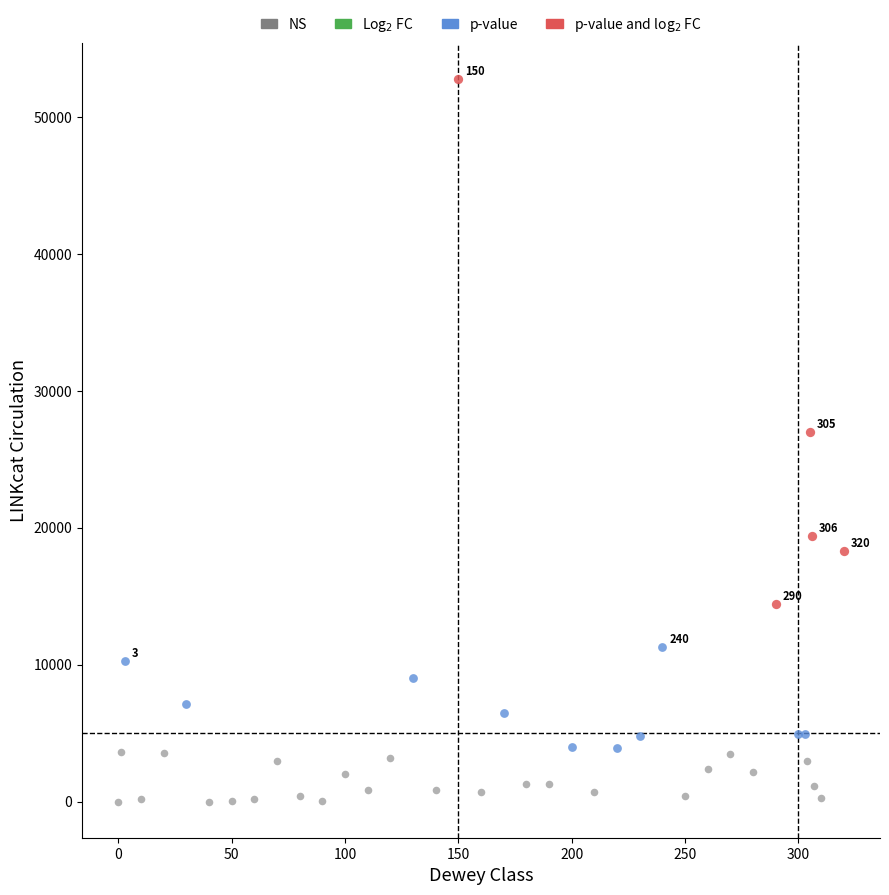

Which series contains the lowest Y value?

NS